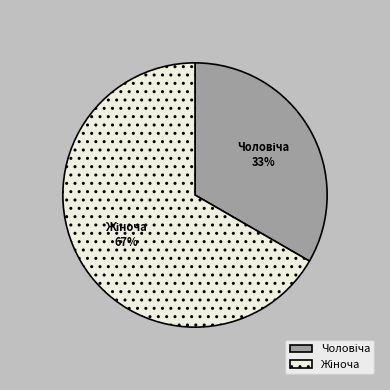

Is there any slice that represents more than half of the pie?

Yes